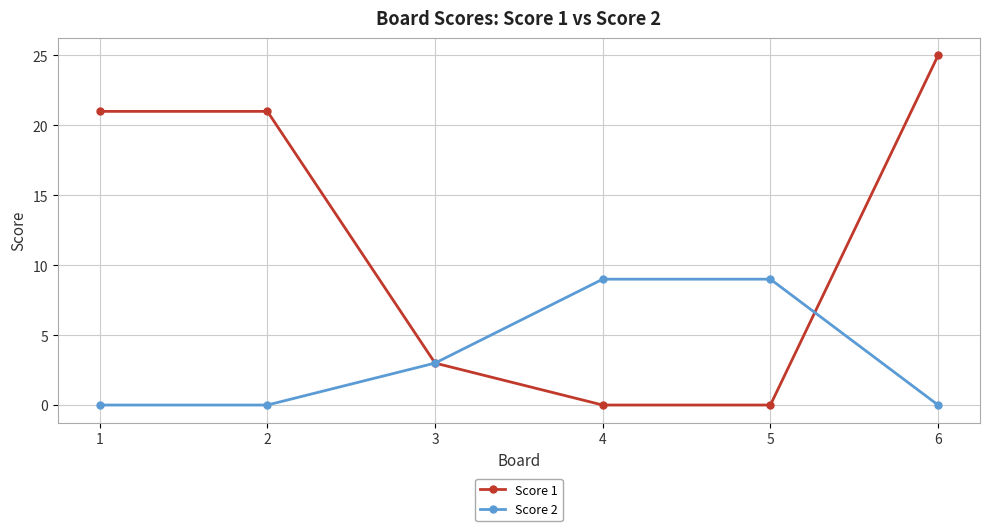

Which series changed the most between 1 and 6?

Score 1